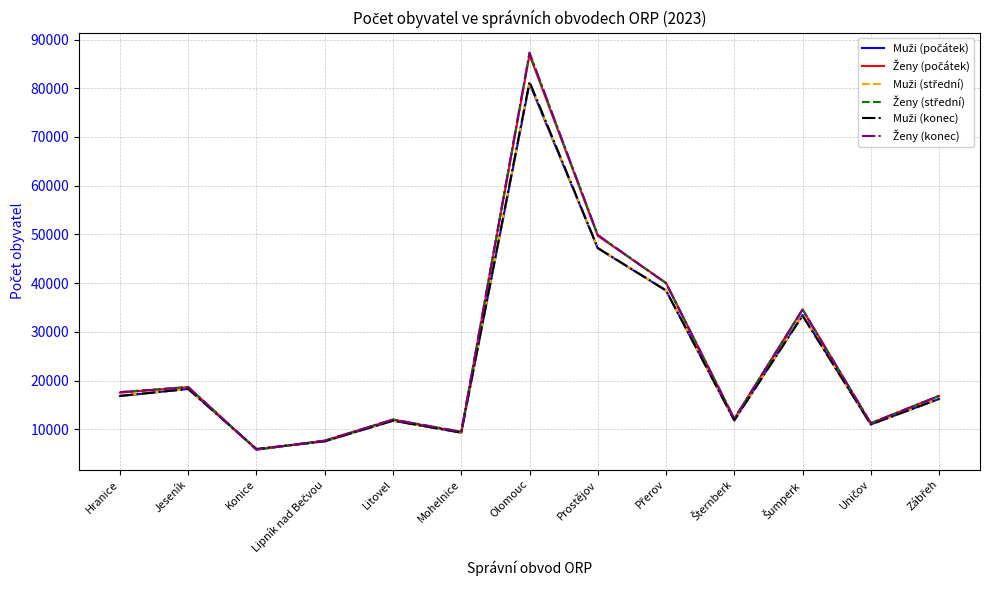

How many lines are shown in the chart?

6